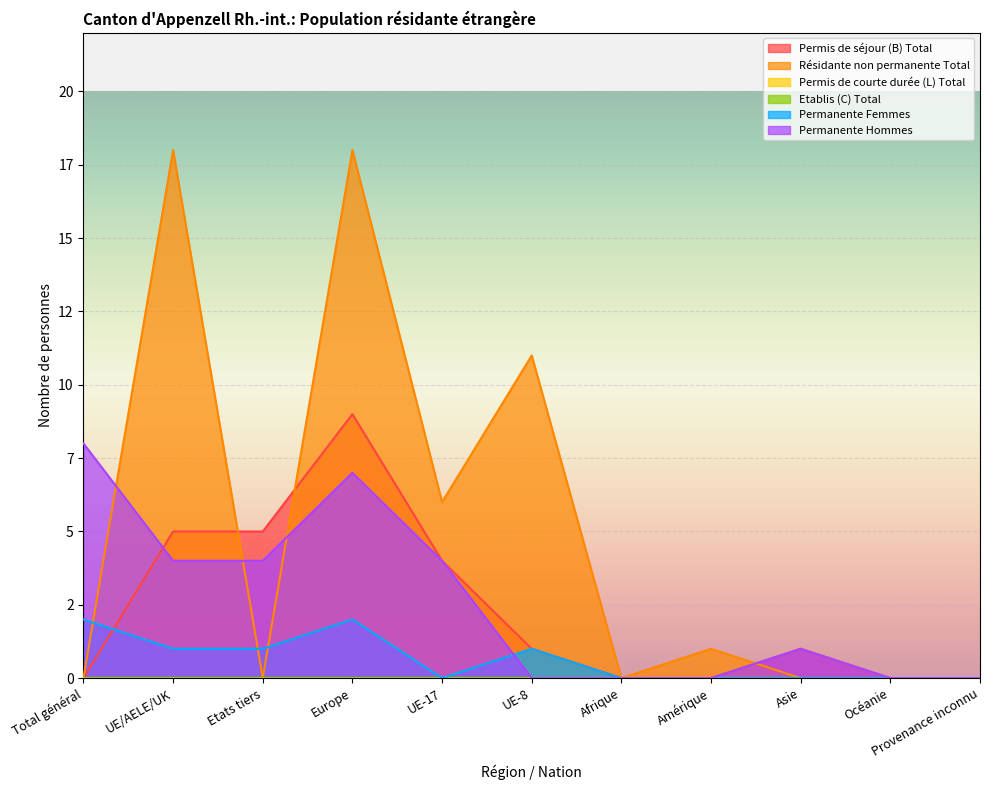

Does the chart display data point markers on the line(s)?

No